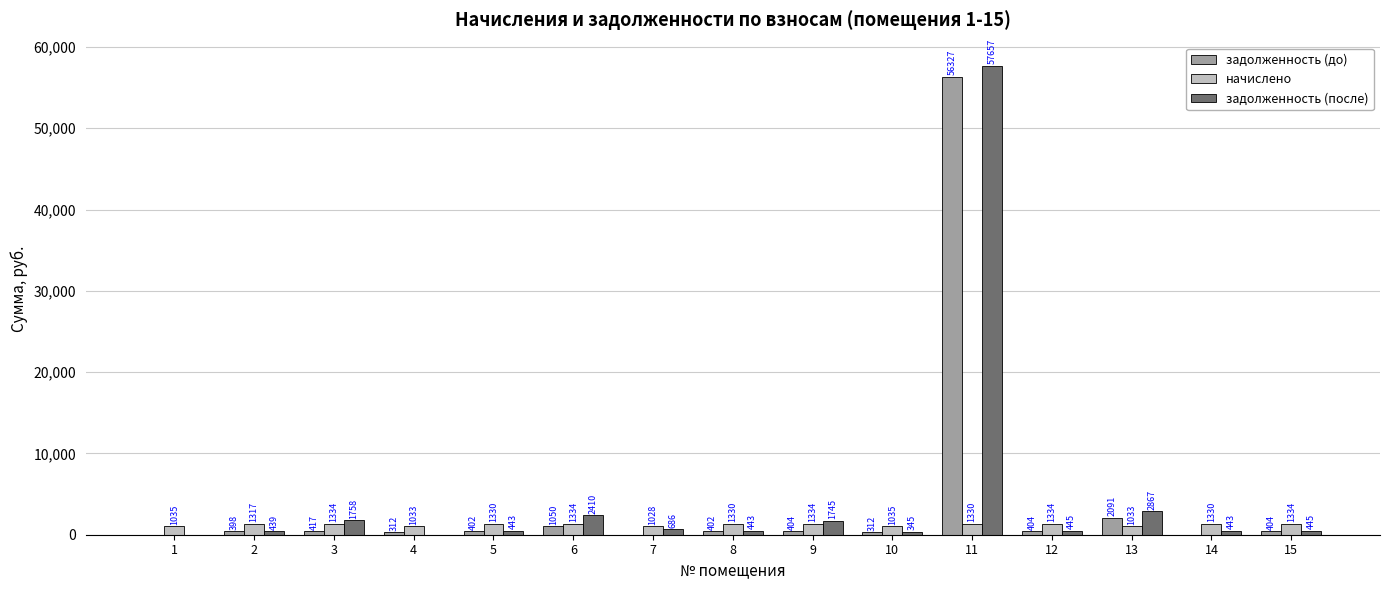

What is the total value across all series at 15?

2182.8